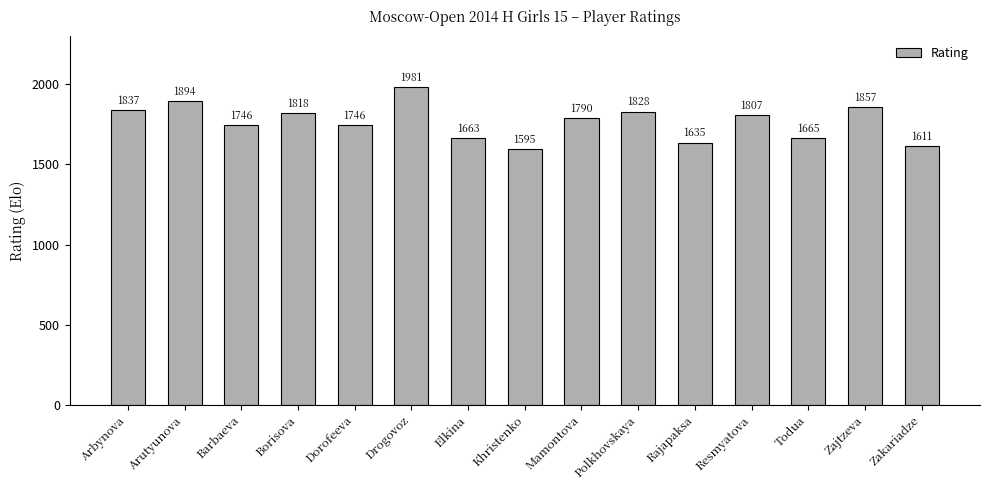

Approximately how many times larger is the value at Khristenko compared to Barbaeva?

0.9